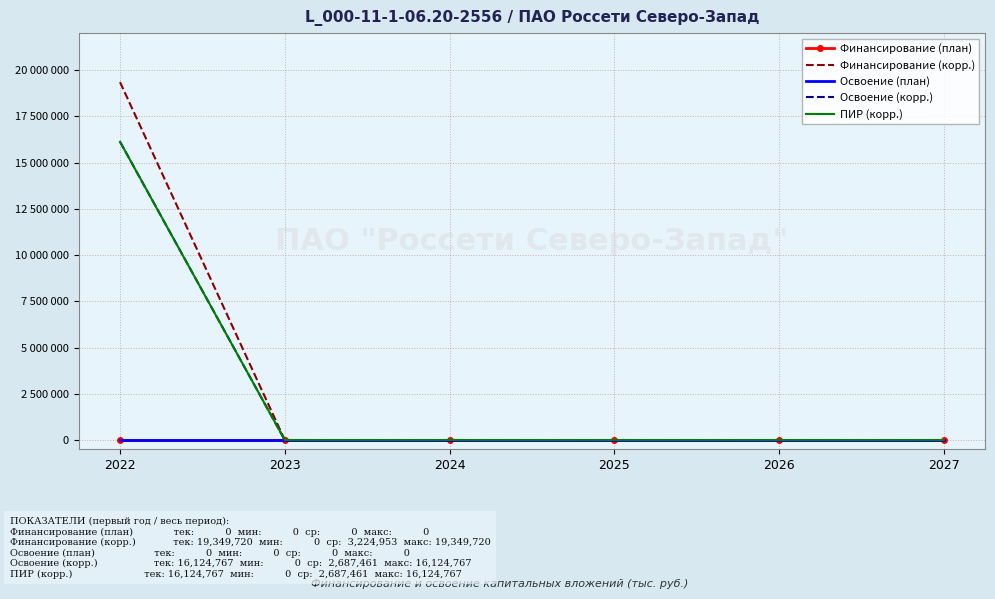

What is the sum of all Освоение (корр.) values?

16124767